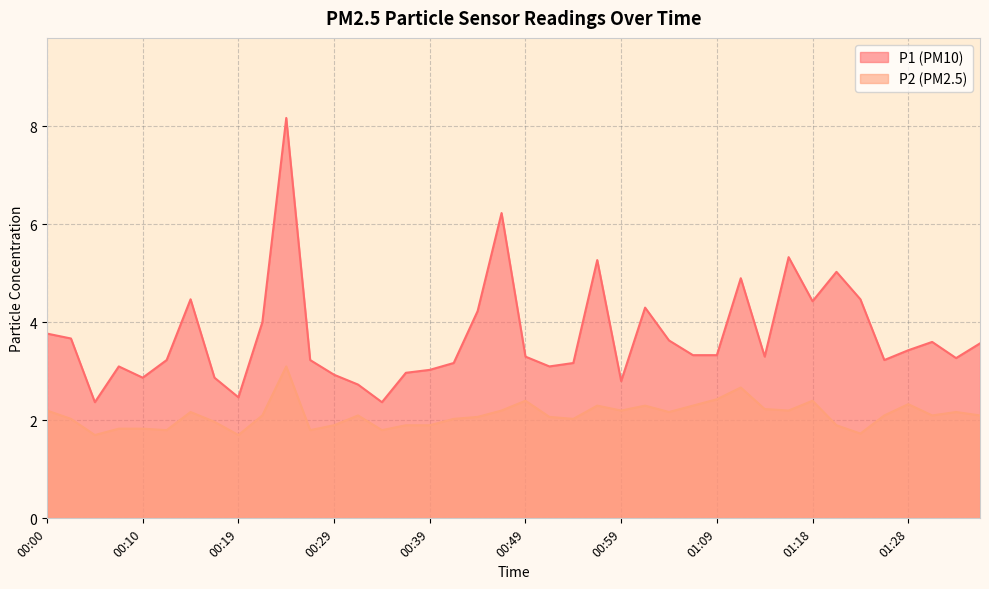

Reading right to left, transcribe all the data shown in this chart.

P1: 01:36=3.6	01:33=3.3	01:31=3.6	01:28=3.4	01:26=3.2	01:23=4.5	01:21=5.0	01:18=4.4	01:16=5.3	01:14=3.3	01:11=4.9	01:09=3.3	01:06=3.3	01:04=3.6	01:01=4.3	00:59=2.8	00:56=5.3	00:54=3.2	00:51=3.1	00:49=3.3	00:47=6.2	00:44=4.2	00:42=3.2	00:39=3.0	00:37=3.0	00:34=2.4	00:32=2.7	00:29=2.9	00:27=3.2	00:24=8.2	00:22=4.0	00:19=2.5	00:17=2.9	00:15=4.5	00:12=3.2	00:10=2.9	00:07=3.1	00:05=2.4	00:02=3.7	00:00=3.8
P2: 01:36=2.1	01:33=2.2	01:31=2.1	01:28=2.3	01:26=2.1	01:23=1.7	01:21=1.9	01:18=2.4	01:16=2.2	01:14=2.2	01:11=2.7	01:09=2.4	01:06=2.3	01:04=2.2	01:01=2.3	00:59=2.2	00:56=2.3	00:54=2.0	00:51=2.1	00:49=2.4	00:47=2.2	00:44=2.1	00:42=2.0	00:39=1.9	00:37=1.9	00:34=1.8	00:32=2.1	00:29=1.9	00:27=1.8	00:24=3.1	00:22=2.1	00:19=1.7	00:17=2.0	00:15=2.2	00:12=1.8	00:10=1.8	00:07=1.8	00:05=1.7	00:02=2.0	00:00=2.2